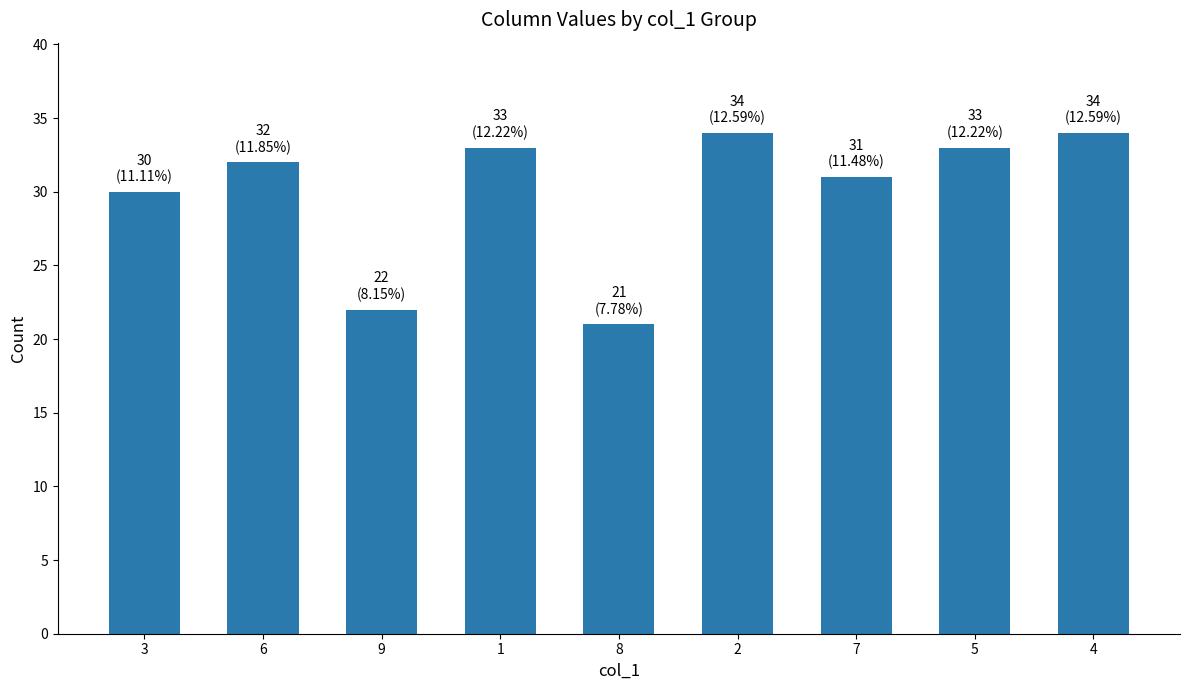

The chart shows a value of 34 at 2. True or false?

True